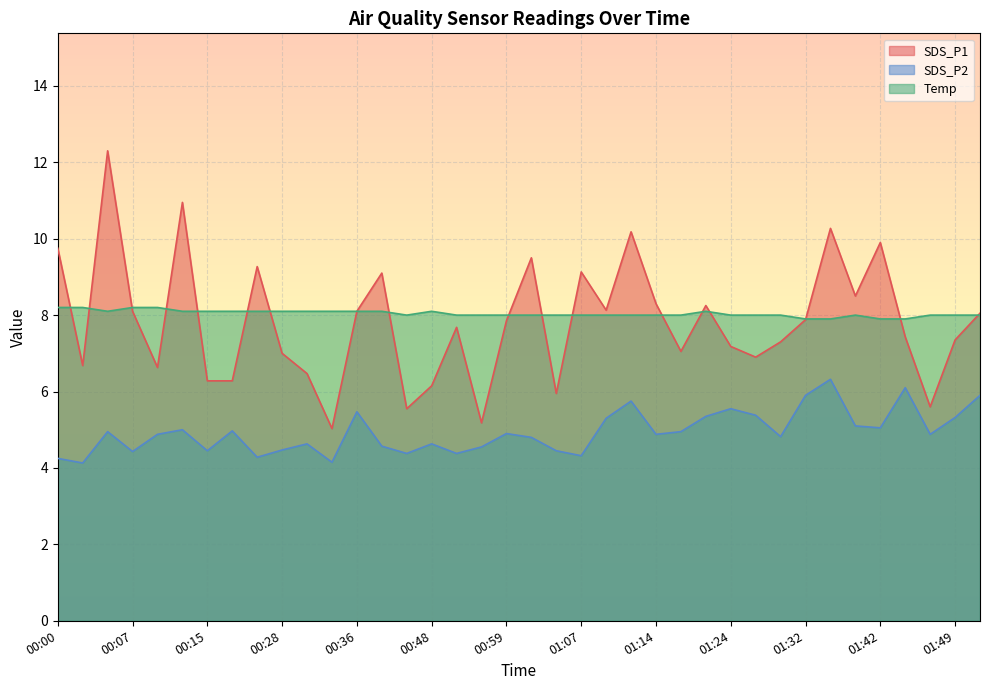

How many values in the SDS_P1 series exceed 7?

25